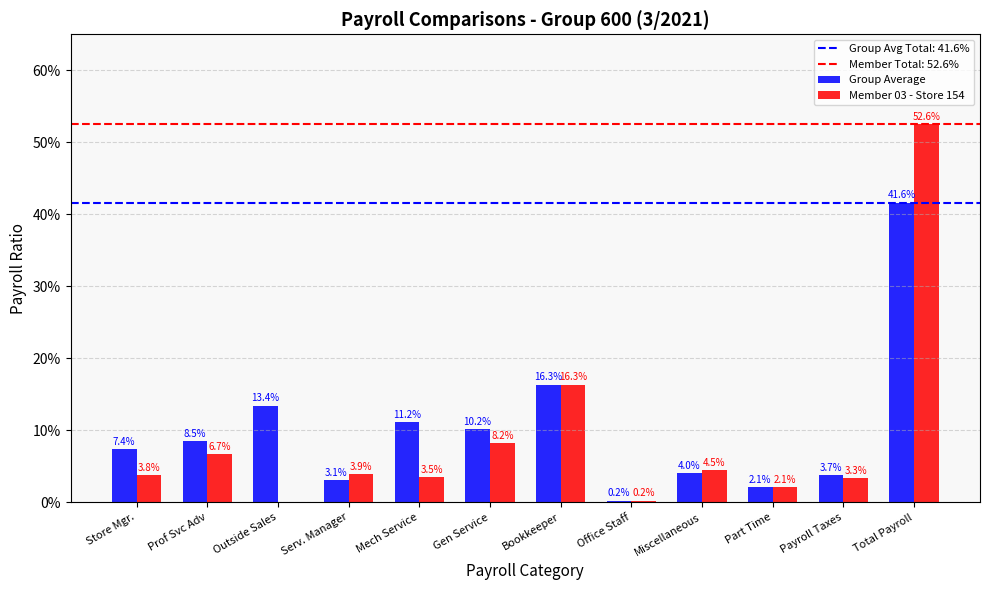

Are the bars grouped side by side (vs. stacked)?

Yes